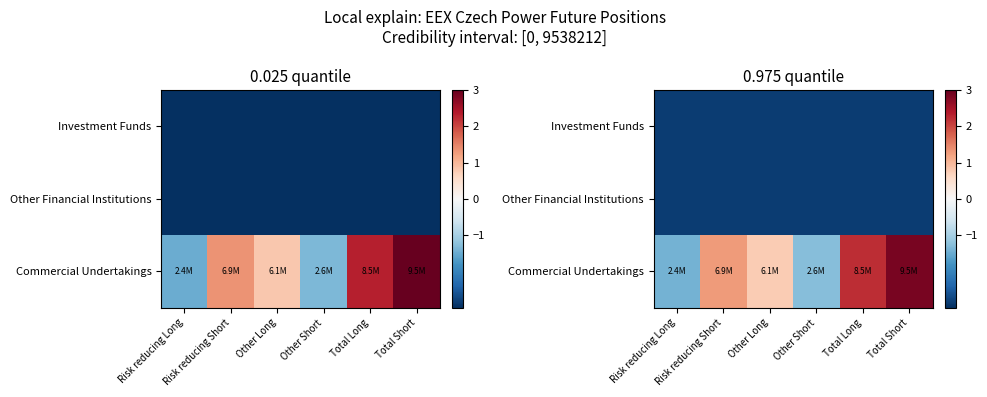

At how many categories does at least one series exceed 2?

2